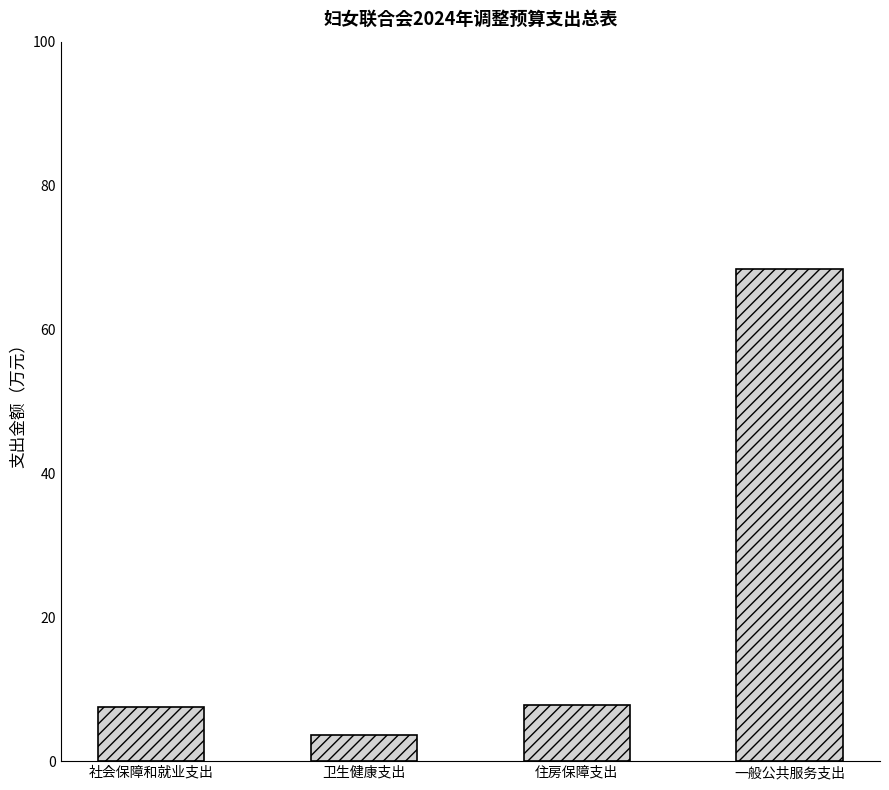

How many bars are there in total?

4